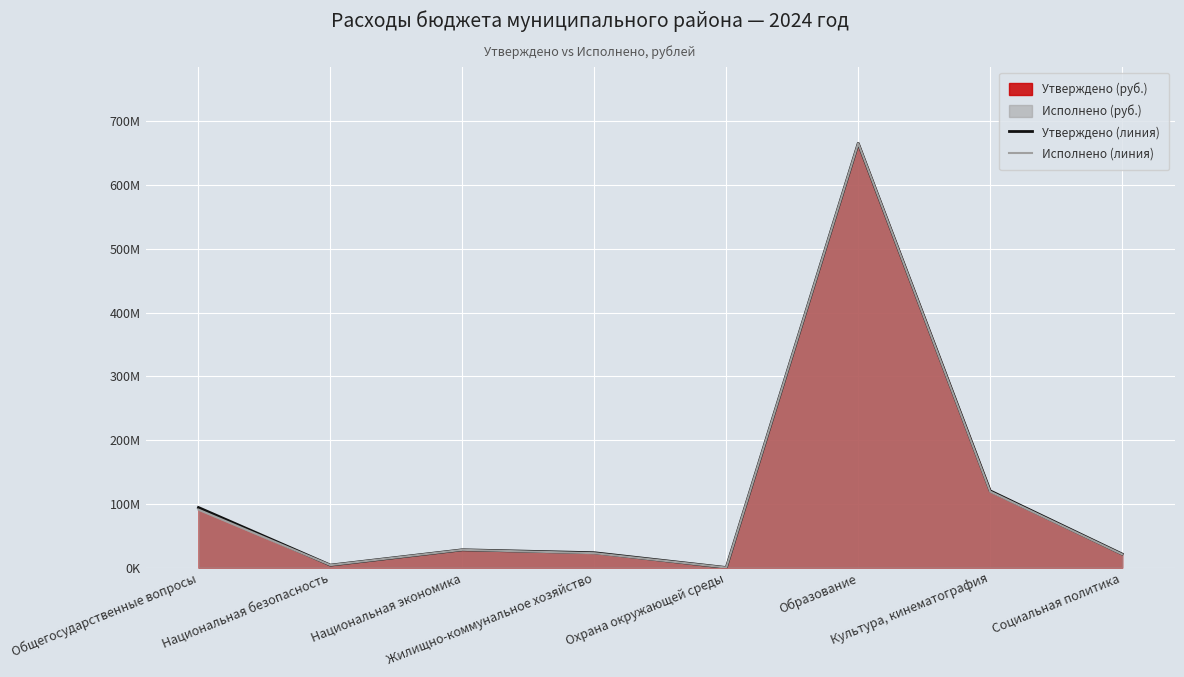

Which series has the widest spread of values?

Утверждено (линия)